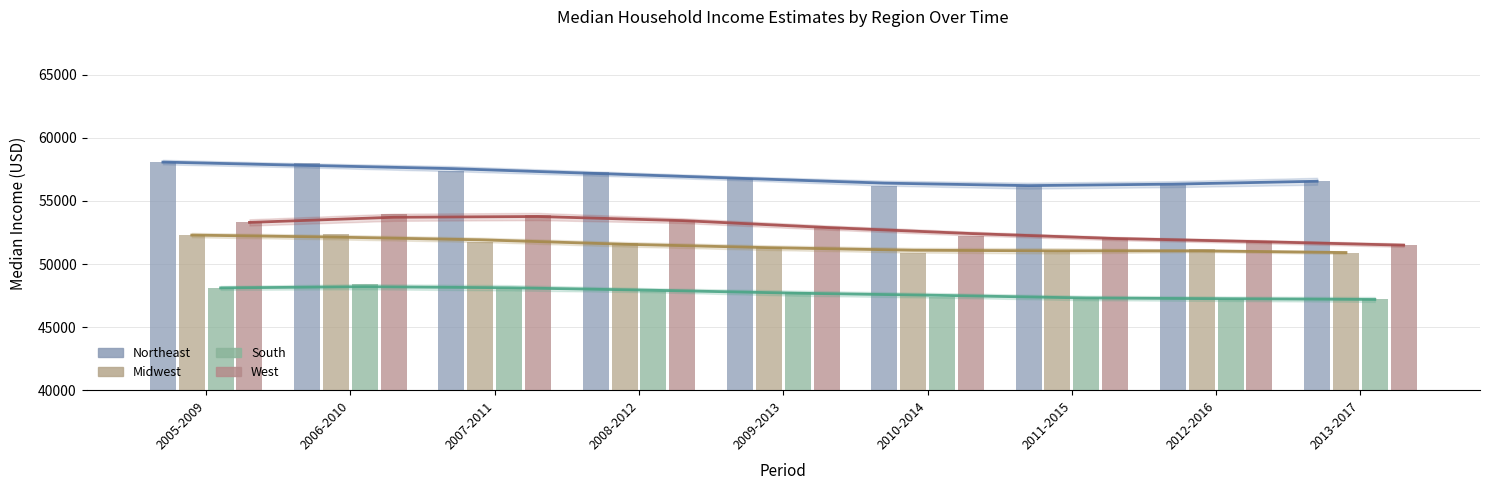

Reading right to left, extract all data points from this chart.

Northeast: 2013-2017=56562.0	2012-2016=56262.6	2011-2015=56171.9	2010-2014=56212.7	2009-2013=56853.1	2008-2012=57318.6	2007-2011=57362.7	2006-2010=58007.7	2005-2009=58079.4
Midwest: 2013-2017=50912.0	2012-2016=51183.6	2011-2015=51049.6	2010-2014=50907.2	2009-2013=51332.1	2008-2012=51660.2	2007-2011=51714.7	2006-2010=52393.9	2005-2009=52295.8
South: 2013-2017=47196.0	2012-2016=47212.8	2011-2015=47345.1	2010-2014=47381.6	2009-2013=47822.0	2008-2012=47868.0	2007-2011=48082.7	2006-2010=48417.9	2005-2009=48111.8
West: 2013-2017=51497.0	2012-2016=51789.3	2011-2015=52041.3	2010-2014=52248.1	2009-2013=52966.2	2008-2012=53479.4	2007-2011=53886.5	2006-2010=53939.5	2005-2009=53301.3